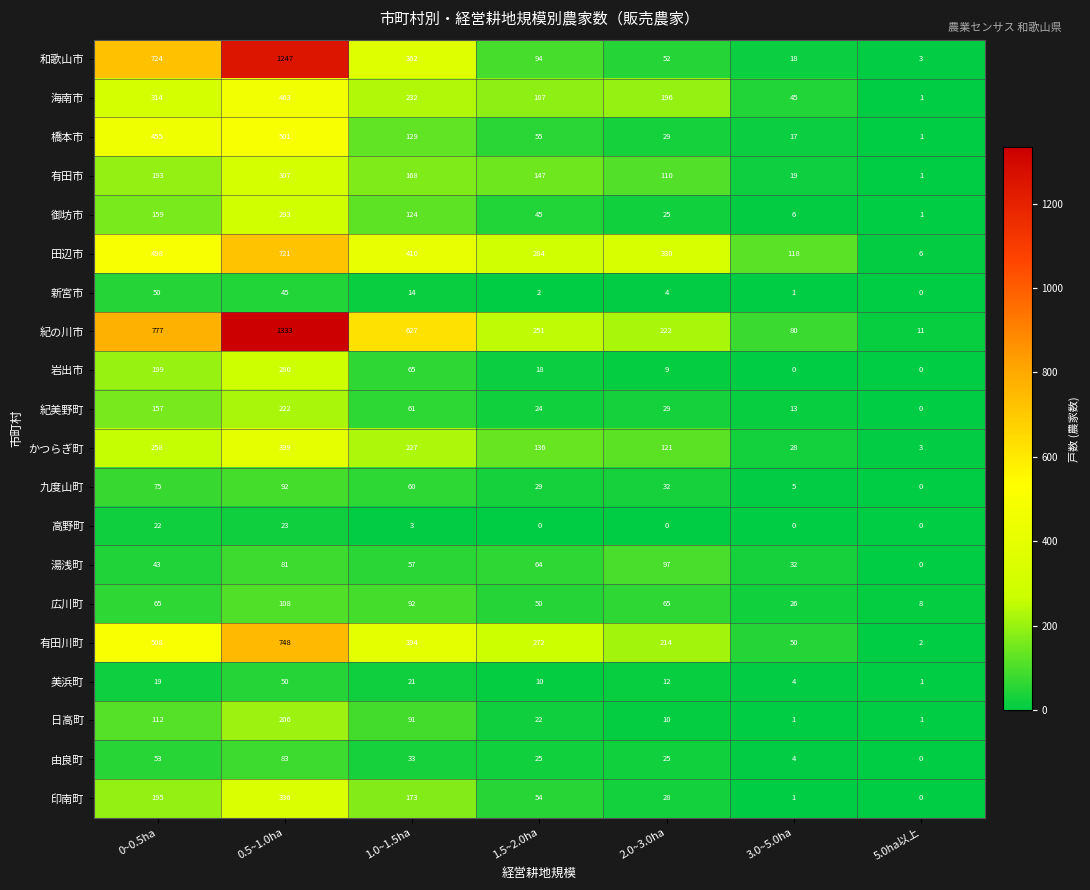

The 高野町 series shows 11 at 3.0~5.0ha. True or false?

False